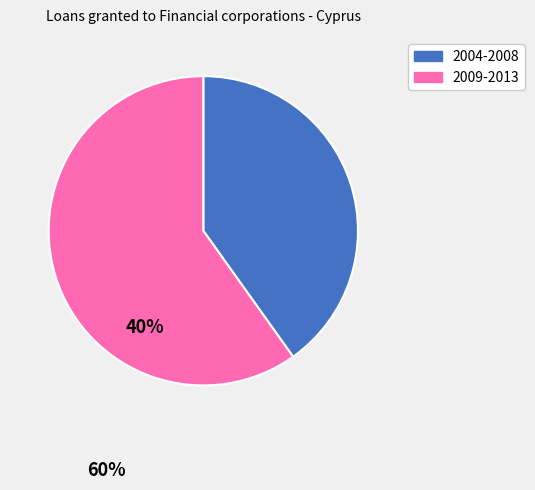

Is there a majority slice in this chart?

Yes